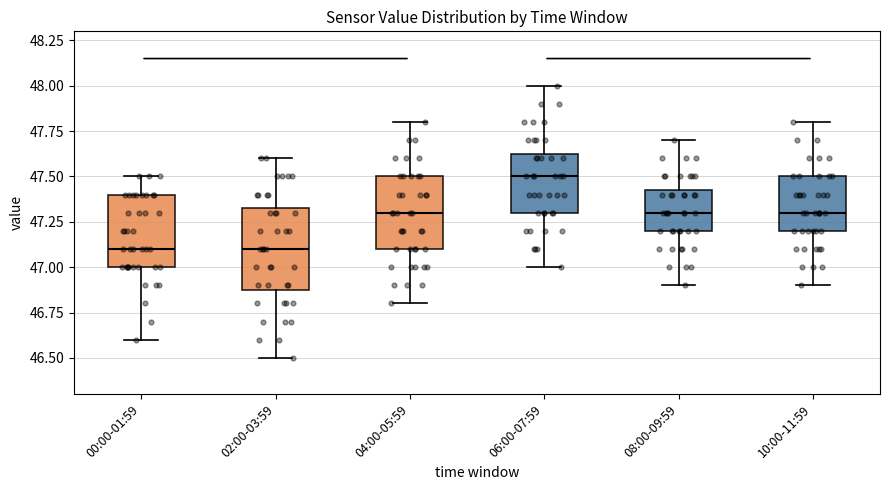

Where does the median line of the box for 08:00-09:59 sit on the y-axis? The values are not printed on the chart, so give them approximately, as read against the axis.

47.30